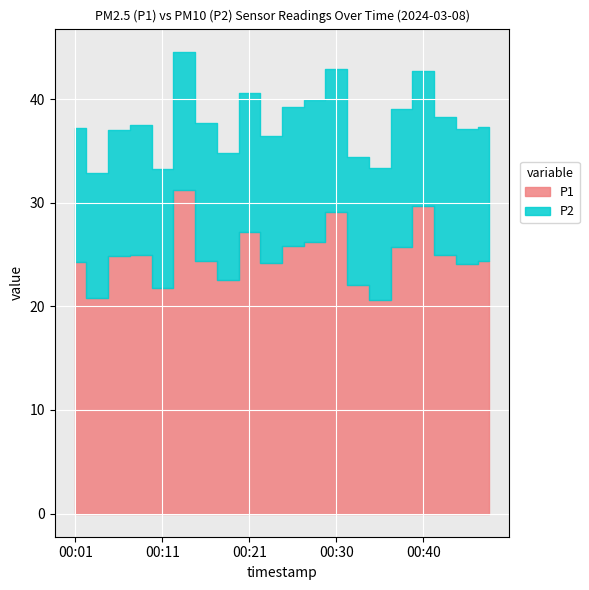

True or false: P1 and P2 intersect in this chart.

False